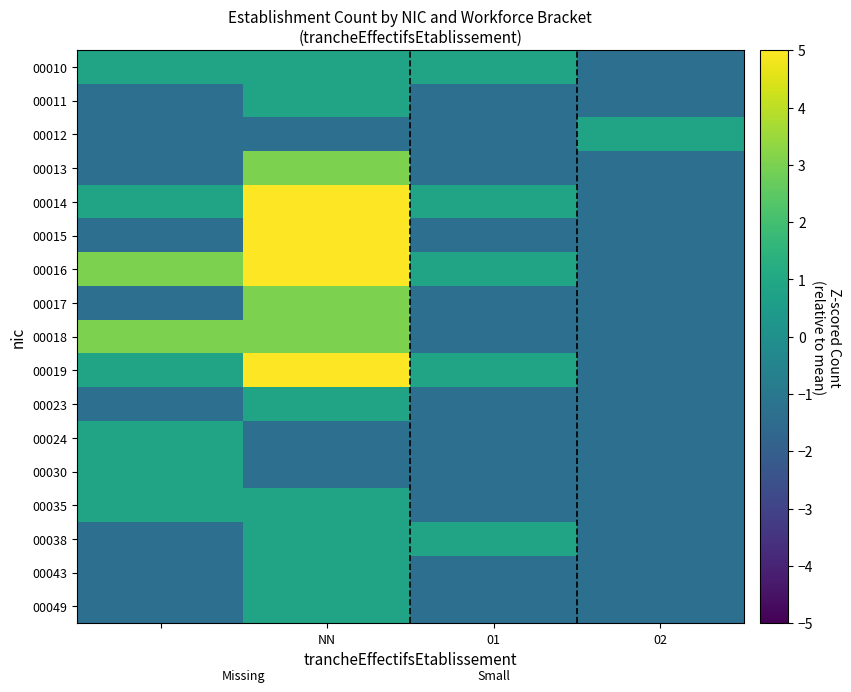

Reading left to right, list all the values displayed in this chart.

00010: 0.8	0.8	0.8	-1.4
00011: -1.4	0.8	-1.4	-1.4
00012: -1.4	-1.4	-1.4	0.8
00013: -1.4	3.0	-1.4	-1.4
00014: 0.8	7.5	0.8	-1.4
00015: -1.4	5.2	-1.4	-1.4
00016: 3.0	5.2	0.8	-1.4
00017: -1.4	3.0	-1.4	-1.4
00018: 3.0	3.0	-1.4	-1.4
00019: 0.8	5.2	0.8	-1.4
00023: -1.4	0.8	-1.4	-1.4
00024: 0.8	-1.4	-1.4	-1.4
00030: 0.8	-1.4	-1.4	-1.4
00035: 0.8	0.8	-1.4	-1.4
00038: -1.4	0.8	0.8	-1.4
00043: -1.4	0.8	-1.4	-1.4
00049: -1.4	0.8	-1.4	-1.4